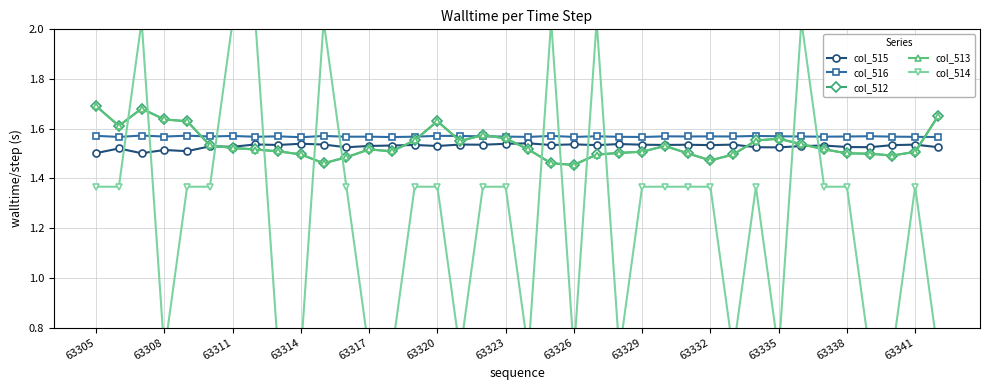

How many col_516 values are between 1 and 2?

38